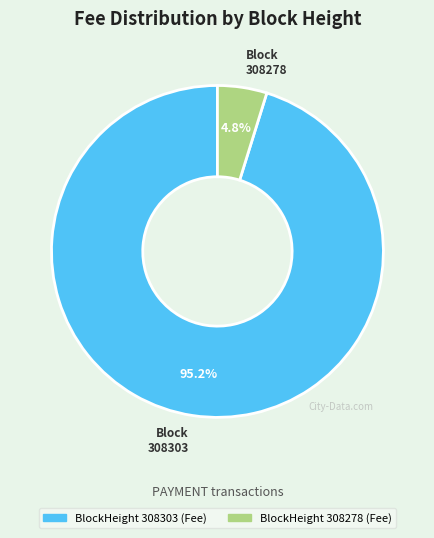

What is the total percentage of BlockHeight 308303 (Fee) and BlockHeight 308278 (Fee)?

100.0%